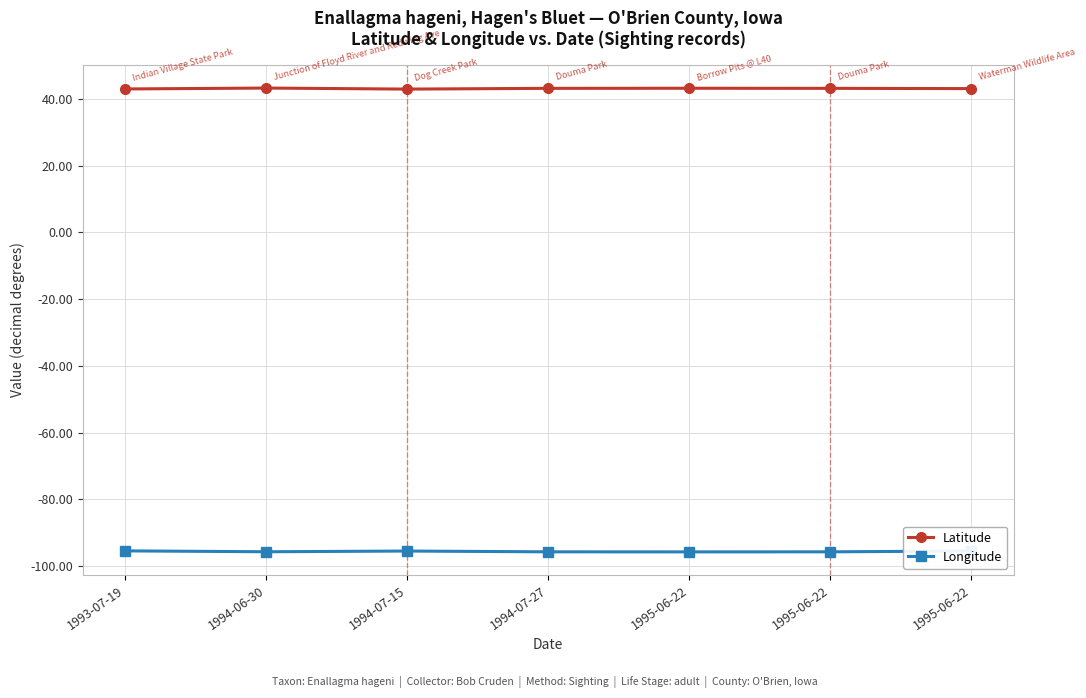

True or false: Longitude has more than 2 points higher than both neighbors.

False